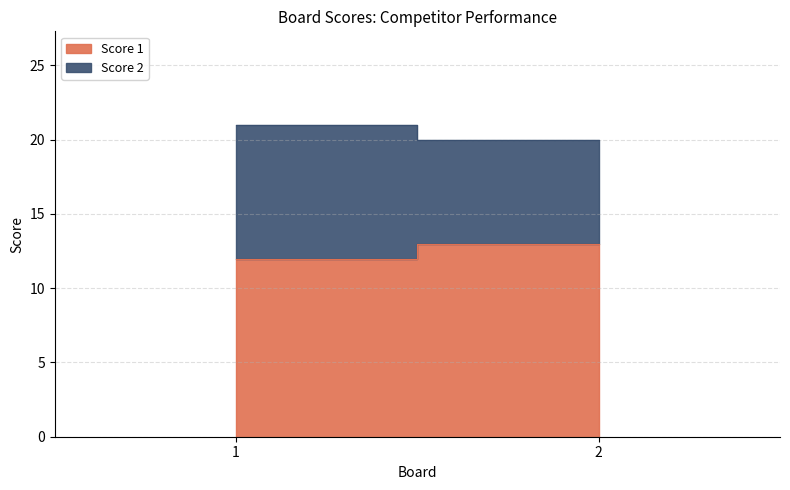

The value of Score 2 at 1 is 9. True or false?

True